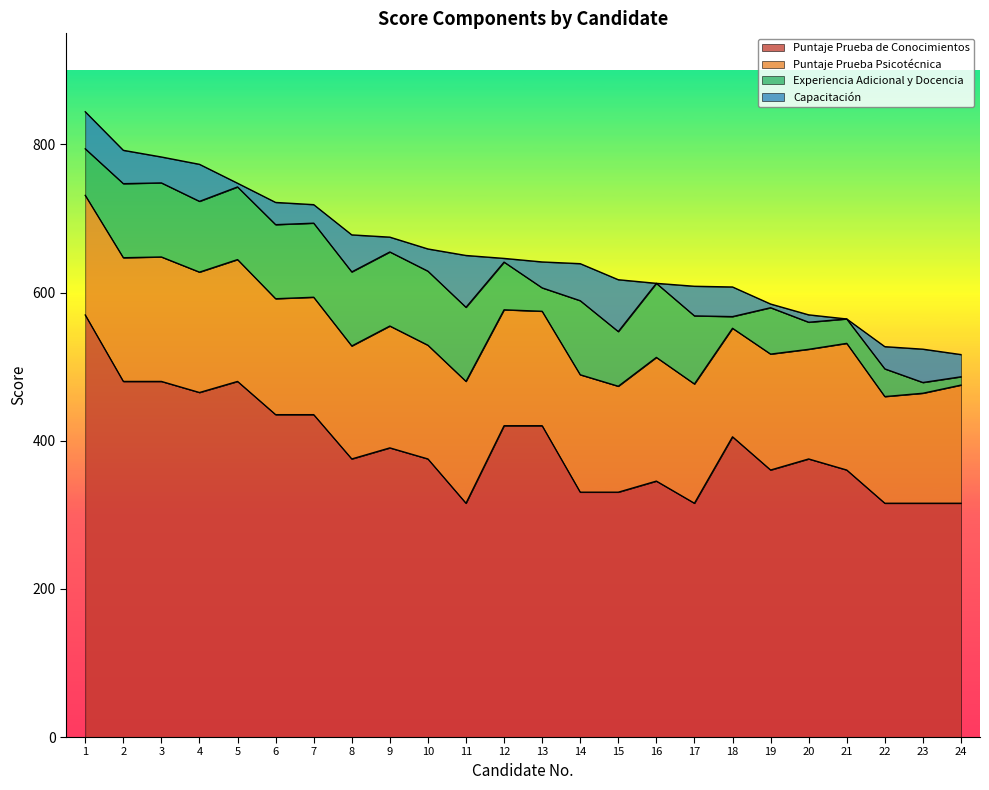

The value of Puntaje Prueba de Conocimientos at 7 is 435.2. True or false?

True